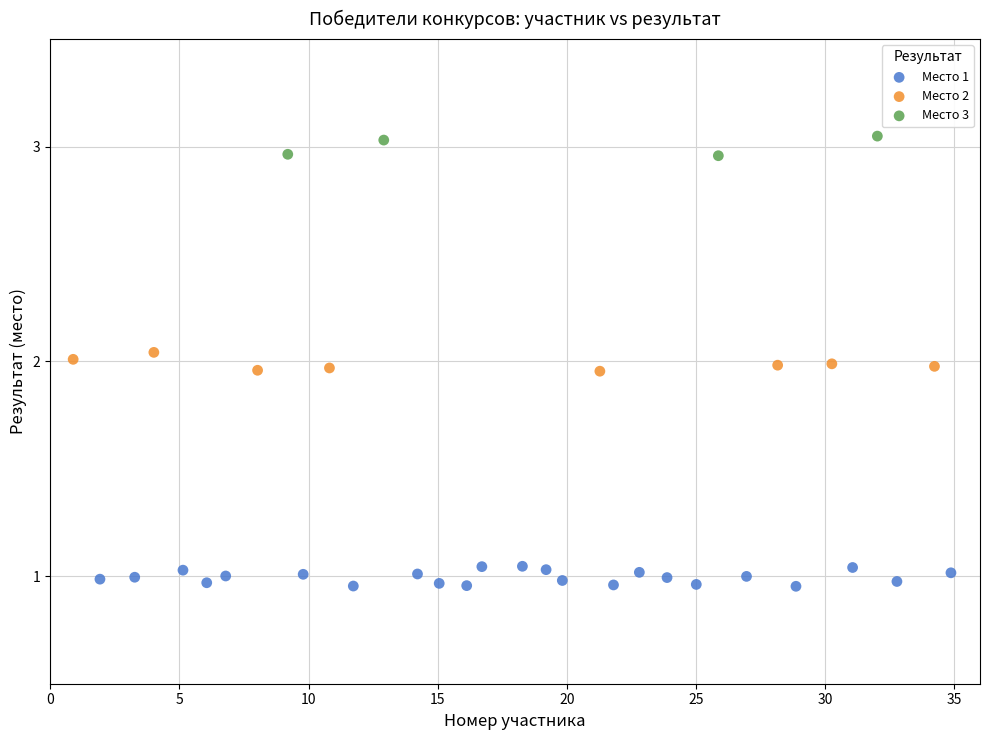

Which series reaches the maximum Y coordinate?

Место 3